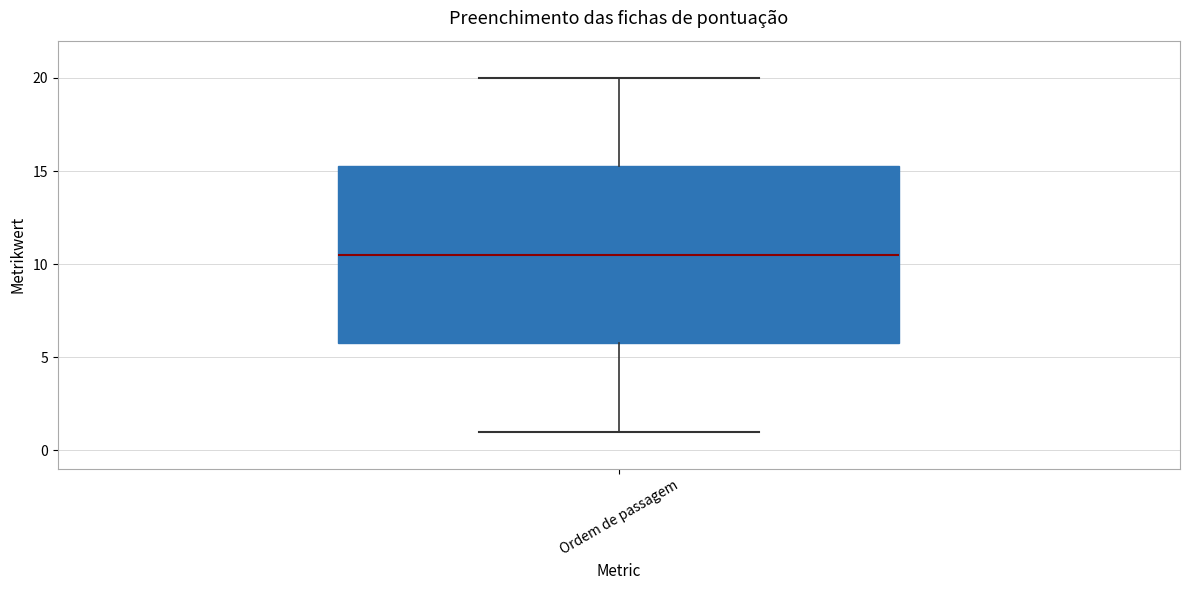

Where is the upper edge of the box for Ordem de passagem on the y-axis? The values are not printed on the chart, so give them approximately, as read against the axis.

15.5